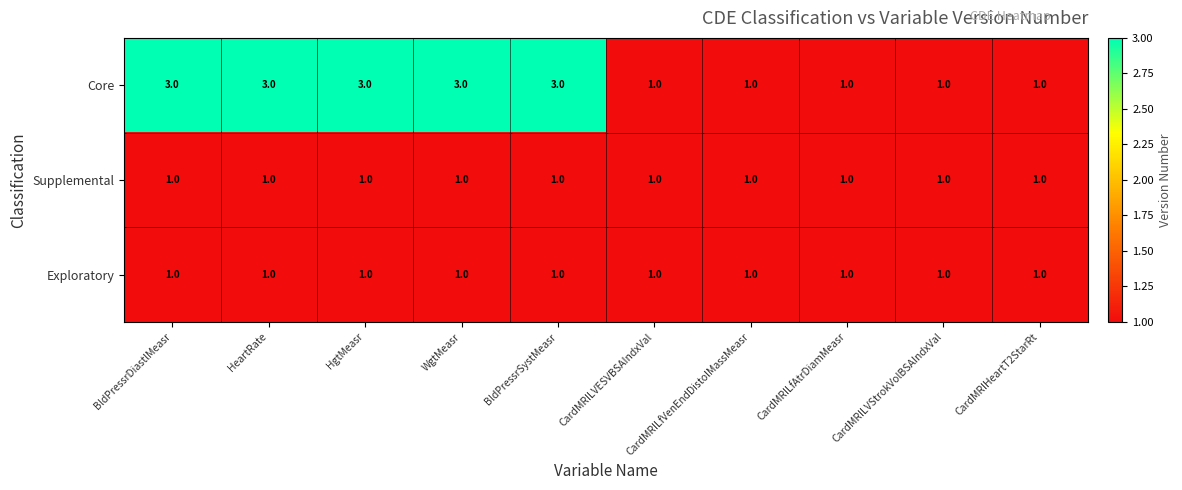

At how many categories does at least one series exceed 2?

5